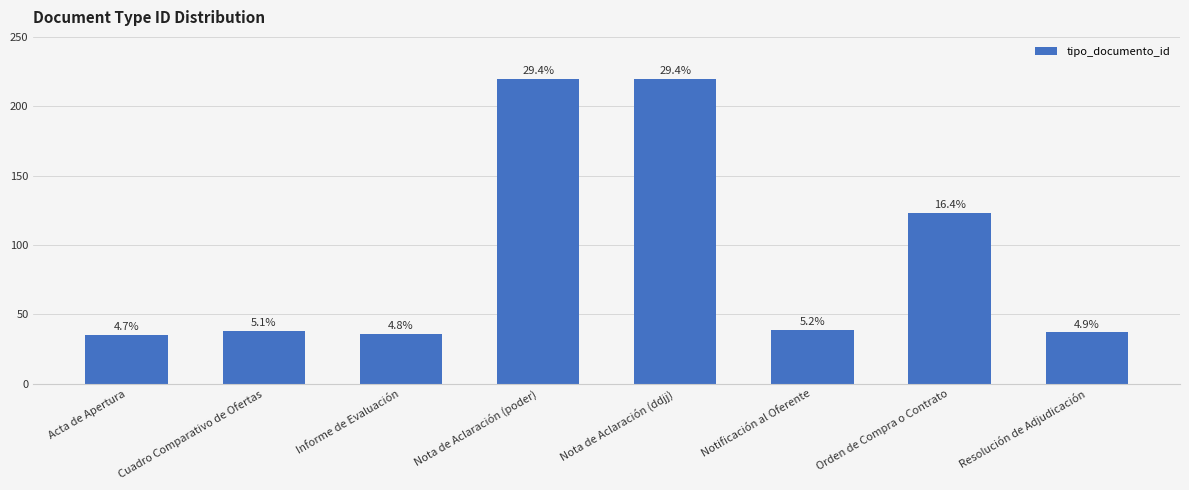

Which category has the highest value across all series?

Nota de Aclaración (poder)